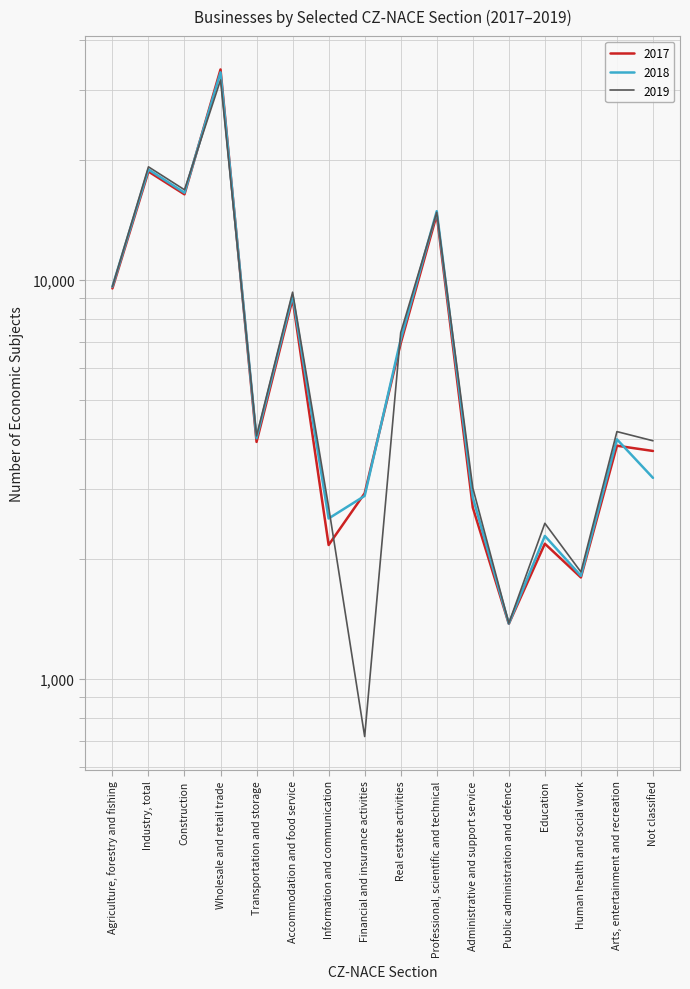

The value of 2019 at Administrative and support service is 3013. True or false?

True